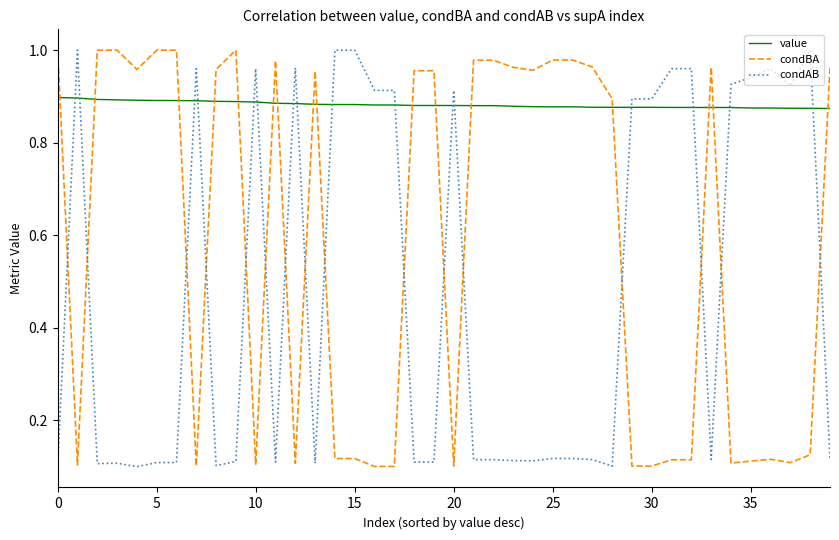

Rank the series by their average value, from lowest to highest.

condAB, condBA, value